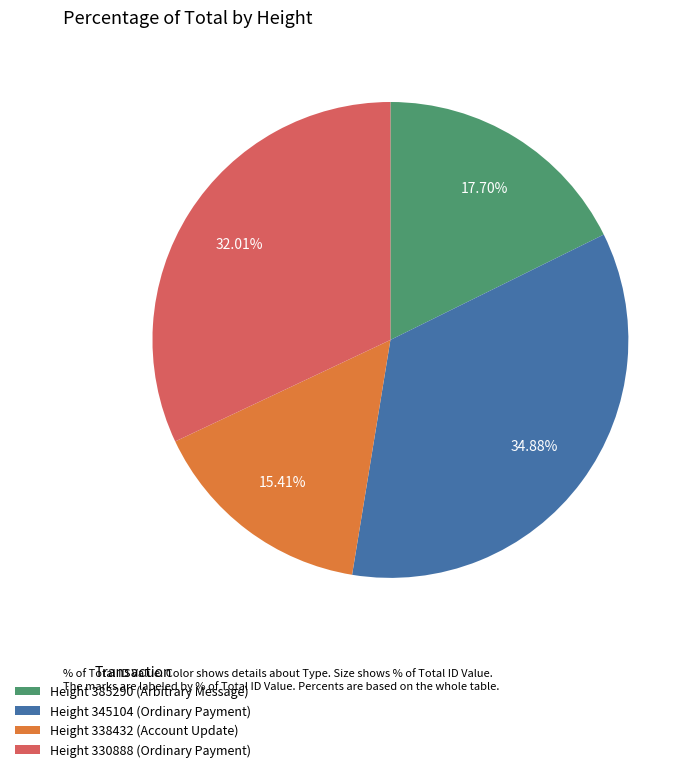

Between Height 338432 (Account Update) and Height 345104 (Ordinary Payment), which is larger?

Height 345104 (Ordinary Payment)